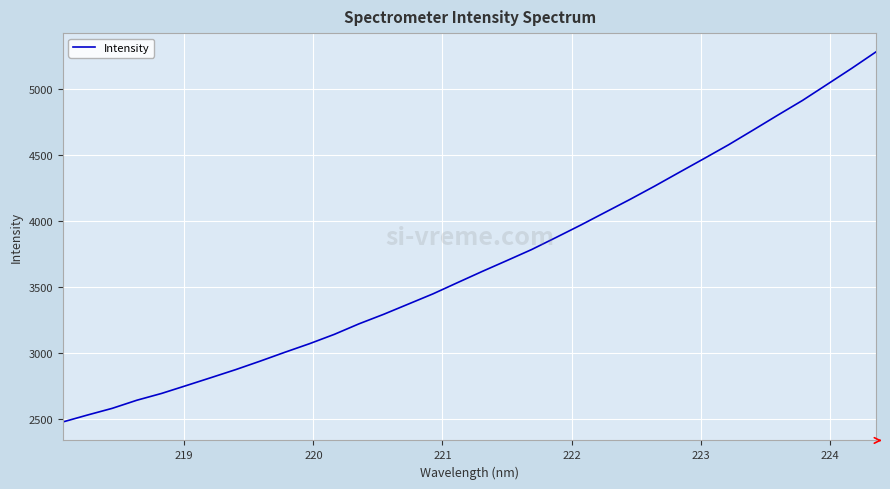

What is the maximum value shown in the chart?

5283.9